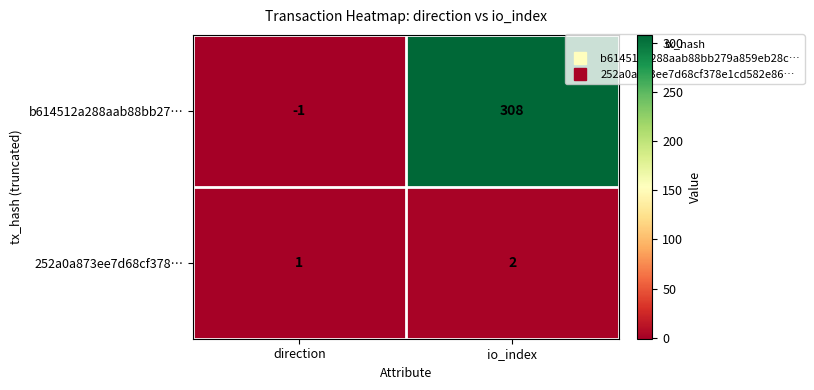

Reading right to left, list all the values displayed in this chart.

b614512a288aab88bb27…: 308	-1
252a0a873ee7d68cf378…: 2	1